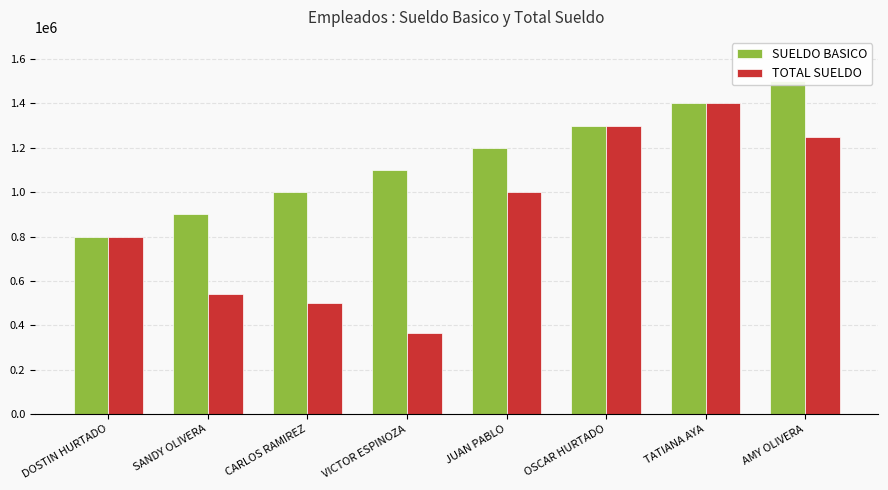

What are all the series names shown in the legend?

SUELDO BASICO, TOTAL SUELDO